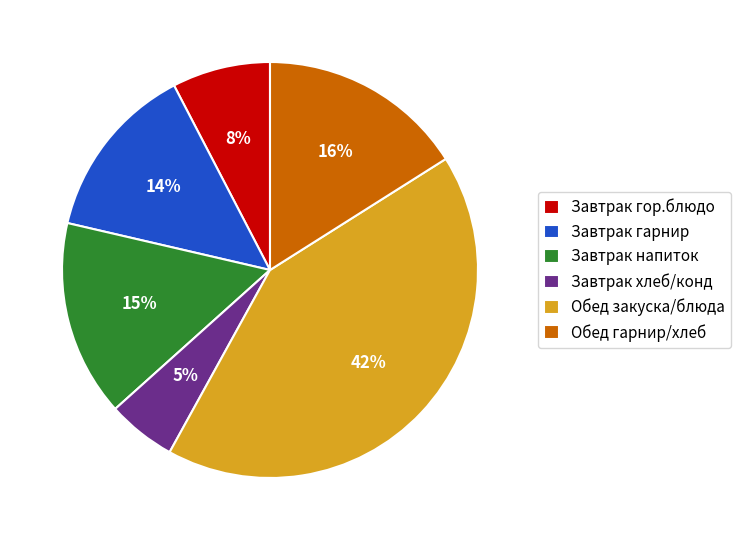

What is the smallest slice in the pie chart?

Завтрак хлеб/конд